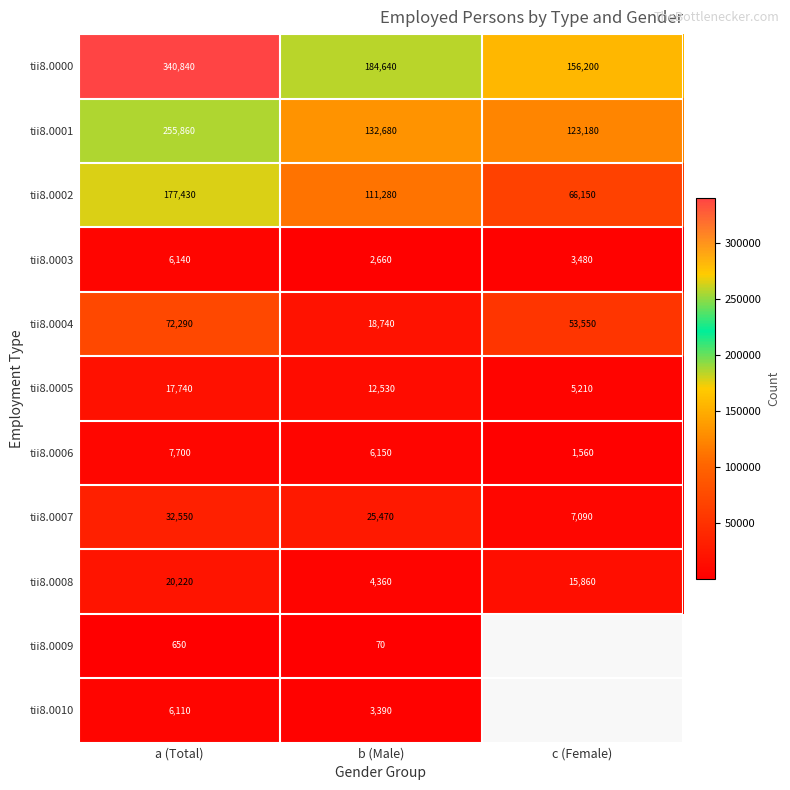

Is it true that tii8.0004 equals 128018.9 at a (Total)?

False